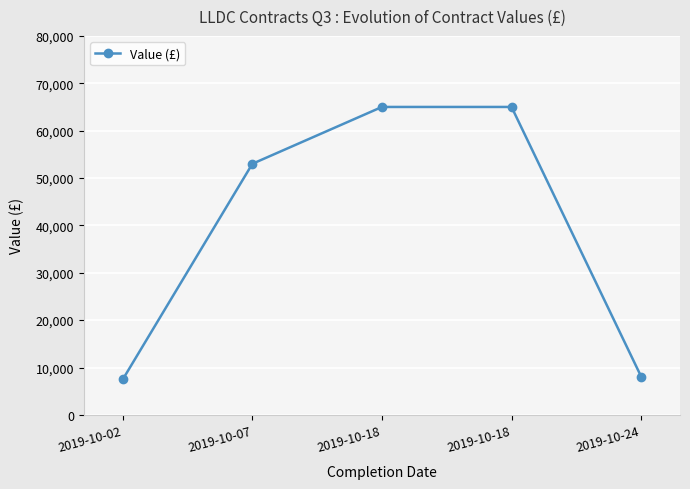

What is the ratio of the value at 2019-10-24 to the value at 2019-10-18?

0.1